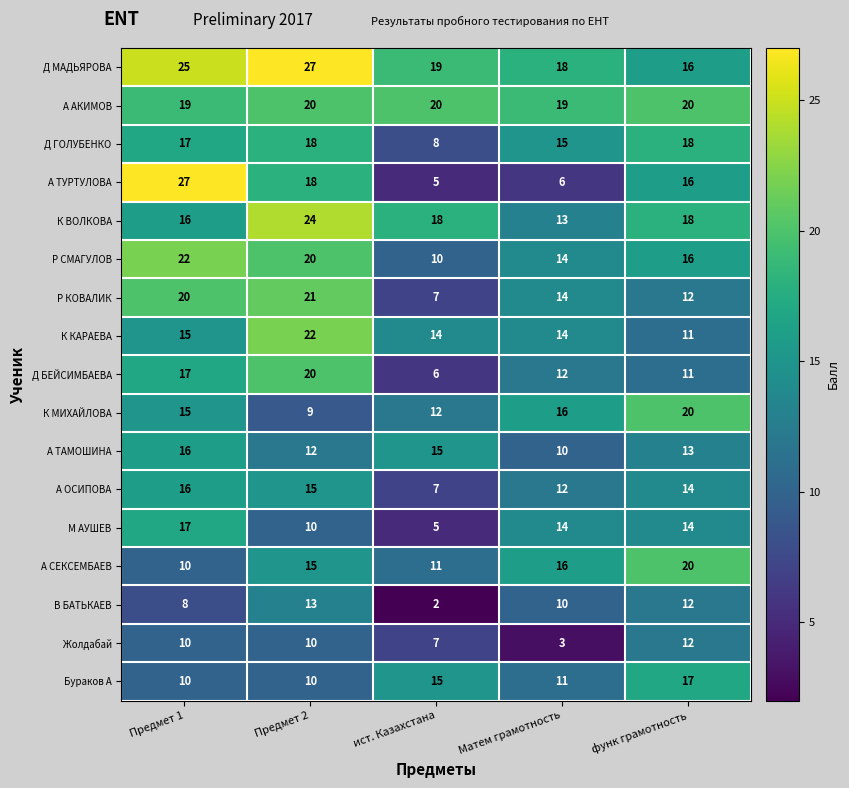

What is the sum of the Р СМАГУЛОВ values at Матем грамотность and Предмет 2?

34